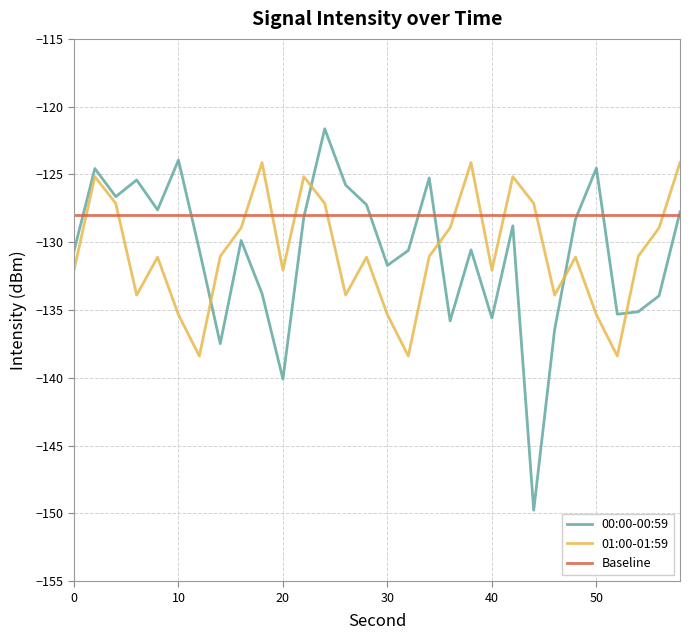

How many times do 01:00-01:59 and Baseline cross each other?

11